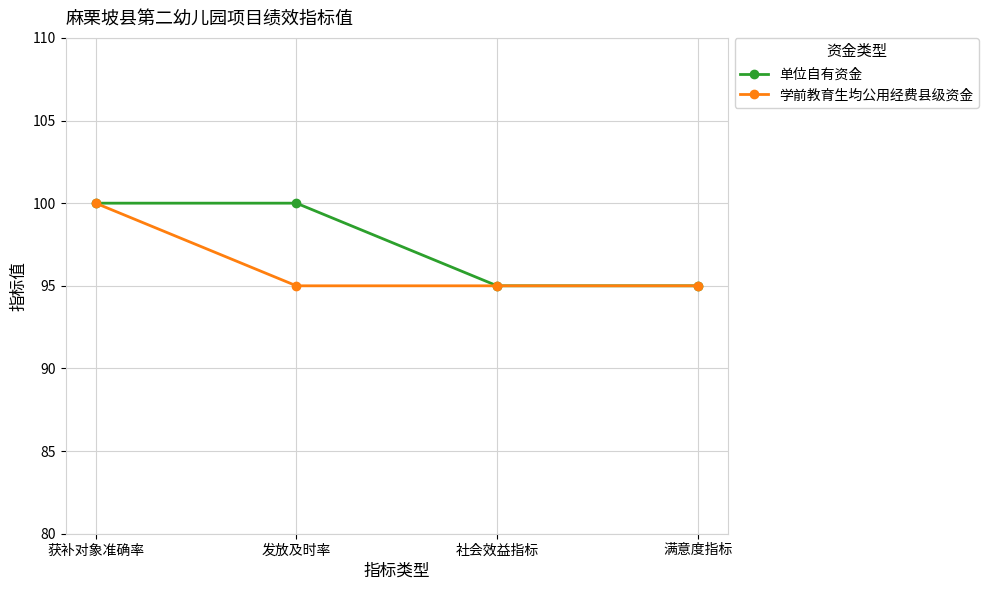

Reading right to left, what are all the values shown in this chart?

单位自有资金: 满意度指标=95	社会效益指标=95	发放及时率=100	获补对象准确率=100
学前教育生均公用经费县级资金: 满意度指标=95	社会效益指标=95	发放及时率=95	获补对象准确率=100